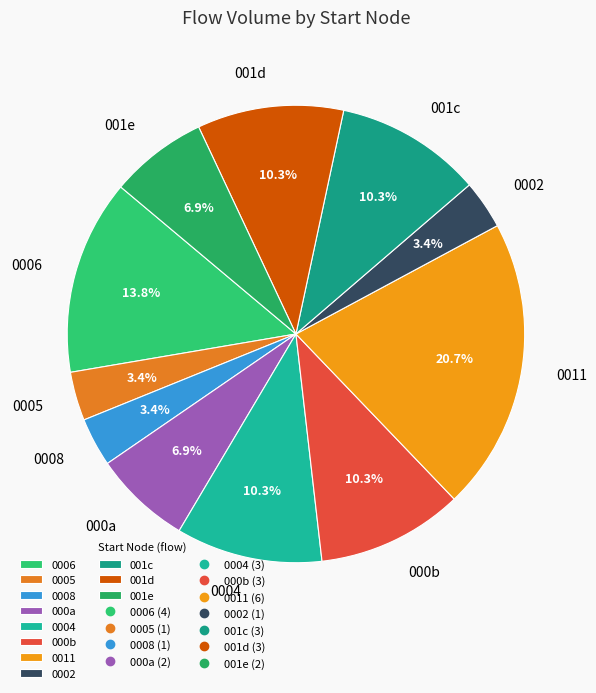

Is there any slice that represents more than half of the pie?

No